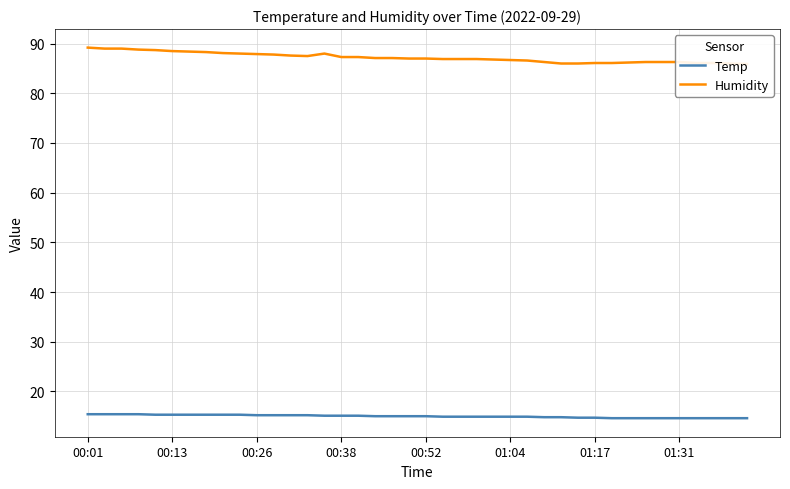

What is the maximum value for Temp?

15.4